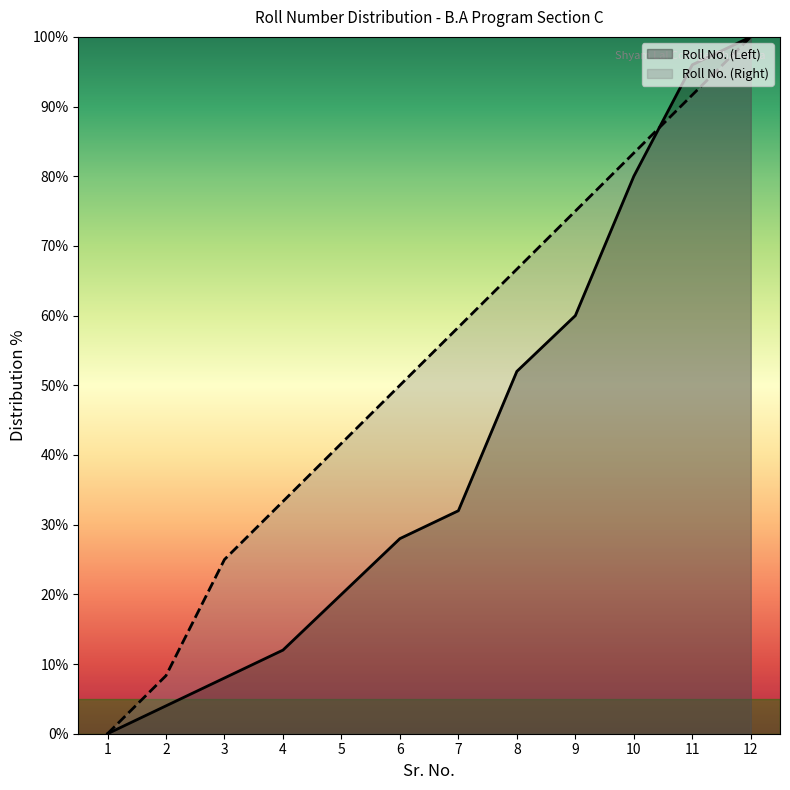

What is the total value across all series at 8?

118.7